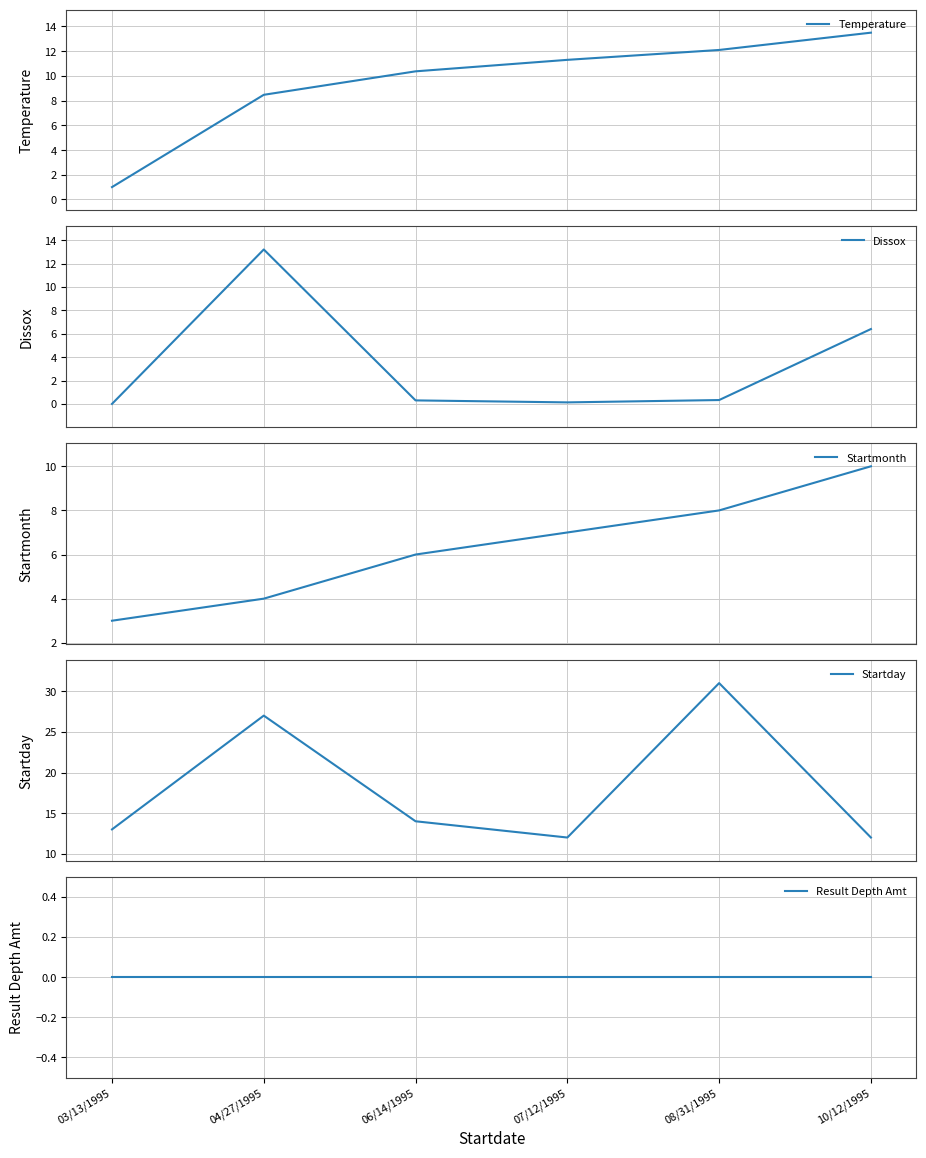

How many intersections are there between Temperature and Startday?

1